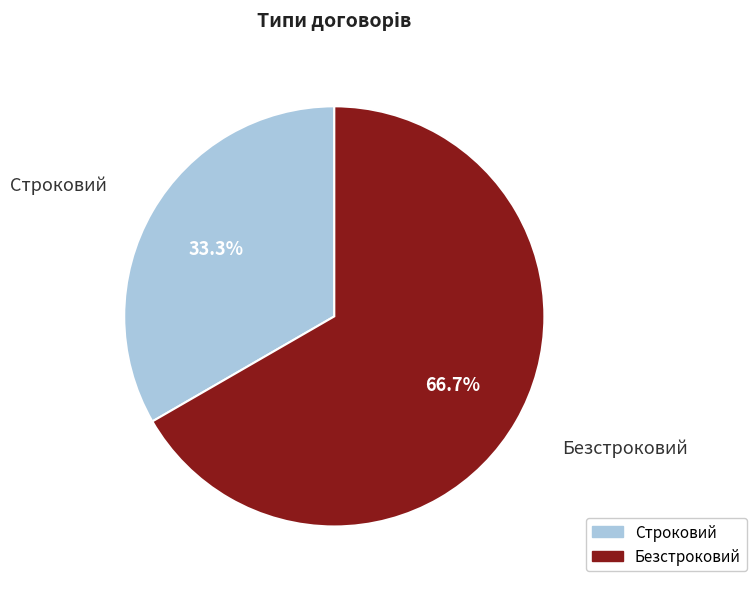

Is there a majority slice in this chart?

Yes